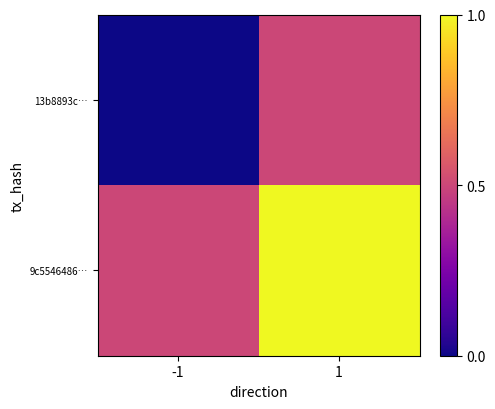

At how many categories does at least one series exceed 0?

2